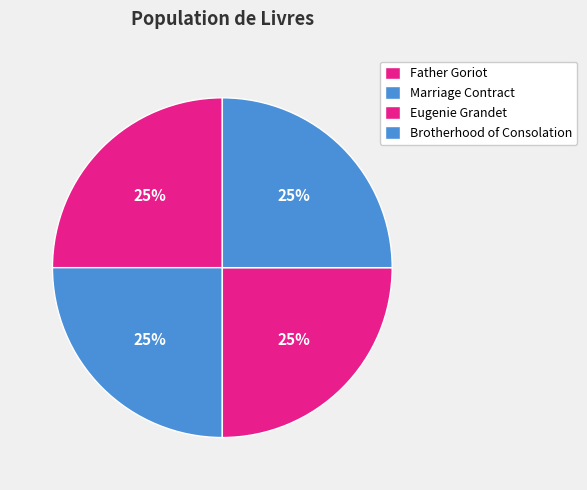

Which slice is the largest?

Eugenie Grandet